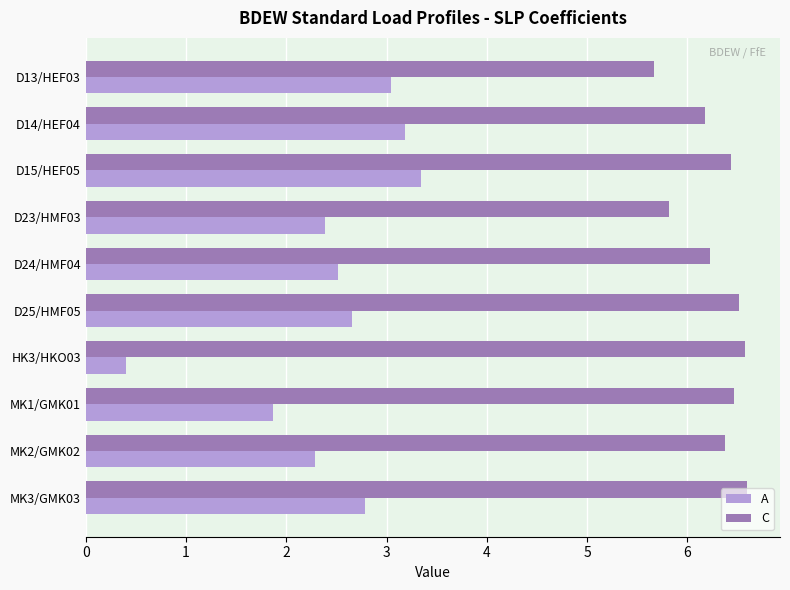

What are all the series names shown in the legend?

A, C